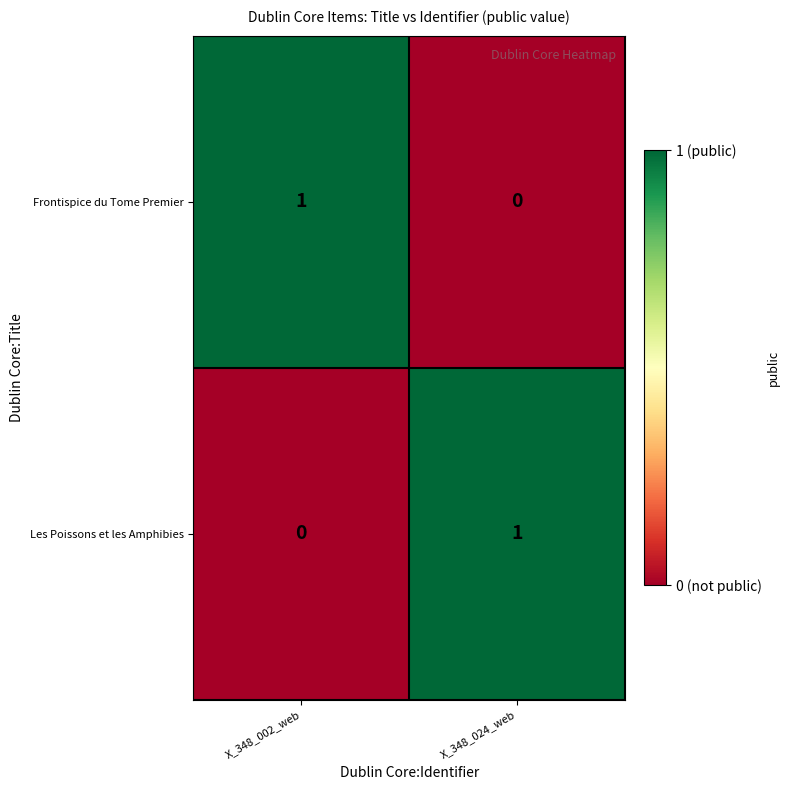

Is the value of Les Poissons et les Amphibies at X_348_024_web greater than the value of Frontispice du Tome Premier at X_348_024_web?

Yes